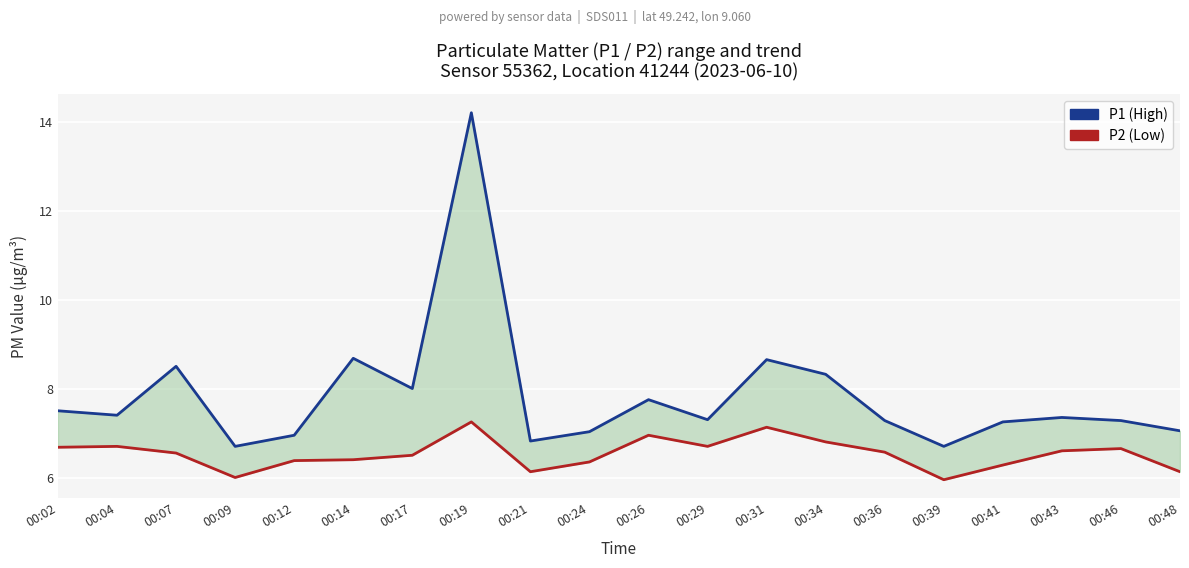

What is the total value across all series at 00:24?

13.4